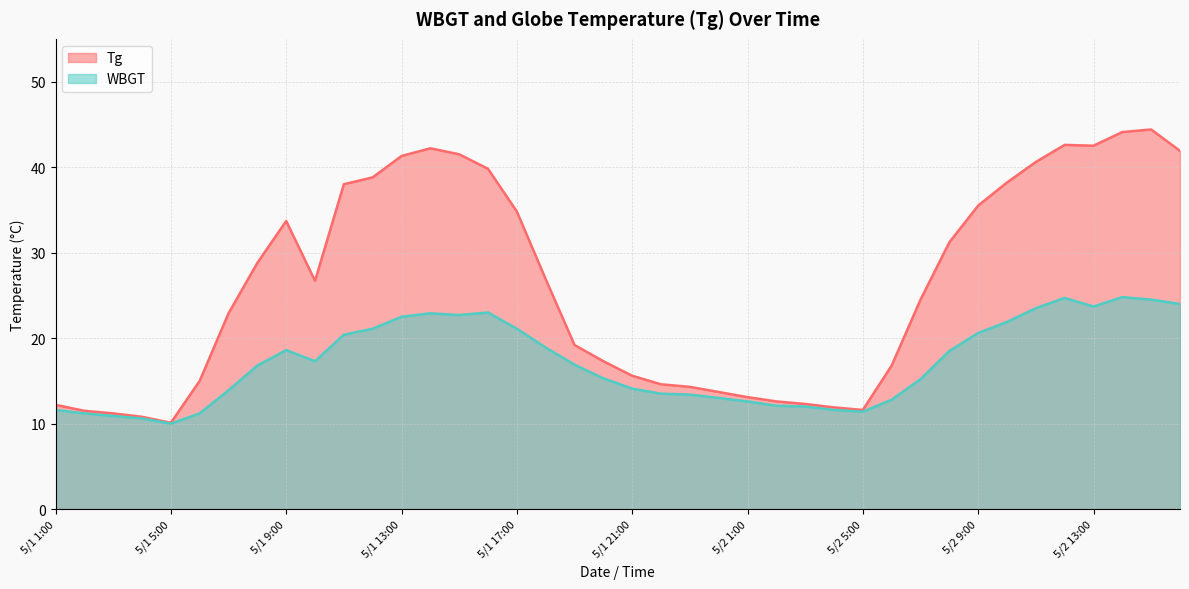

Is it true that Tg equals 16.8 at 5/2 16:00?

False